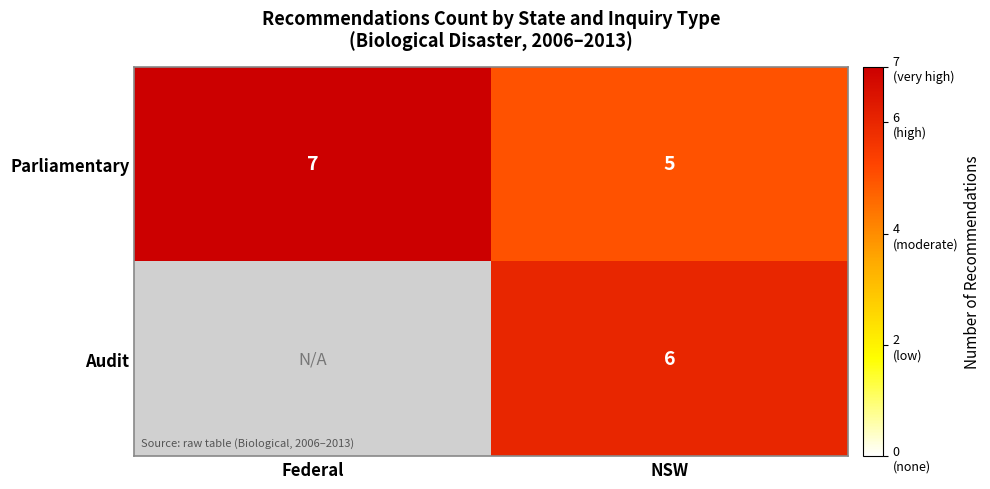

What is the maximum value for Parliamentary?

7